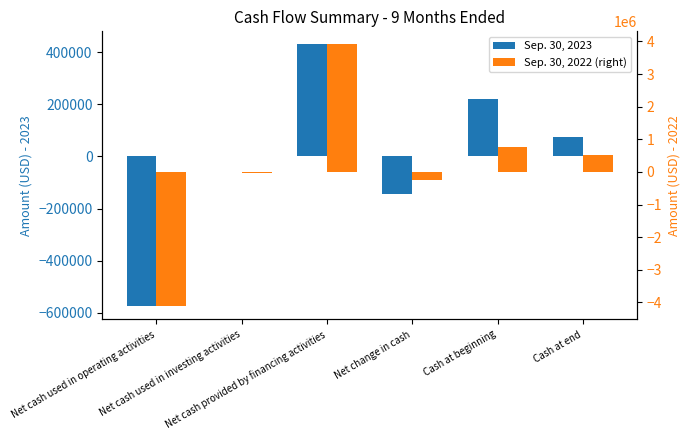

What is the difference between the Sep. 30, 2023 values at Cash at beginning and Net cash provided by financing activities?

210941